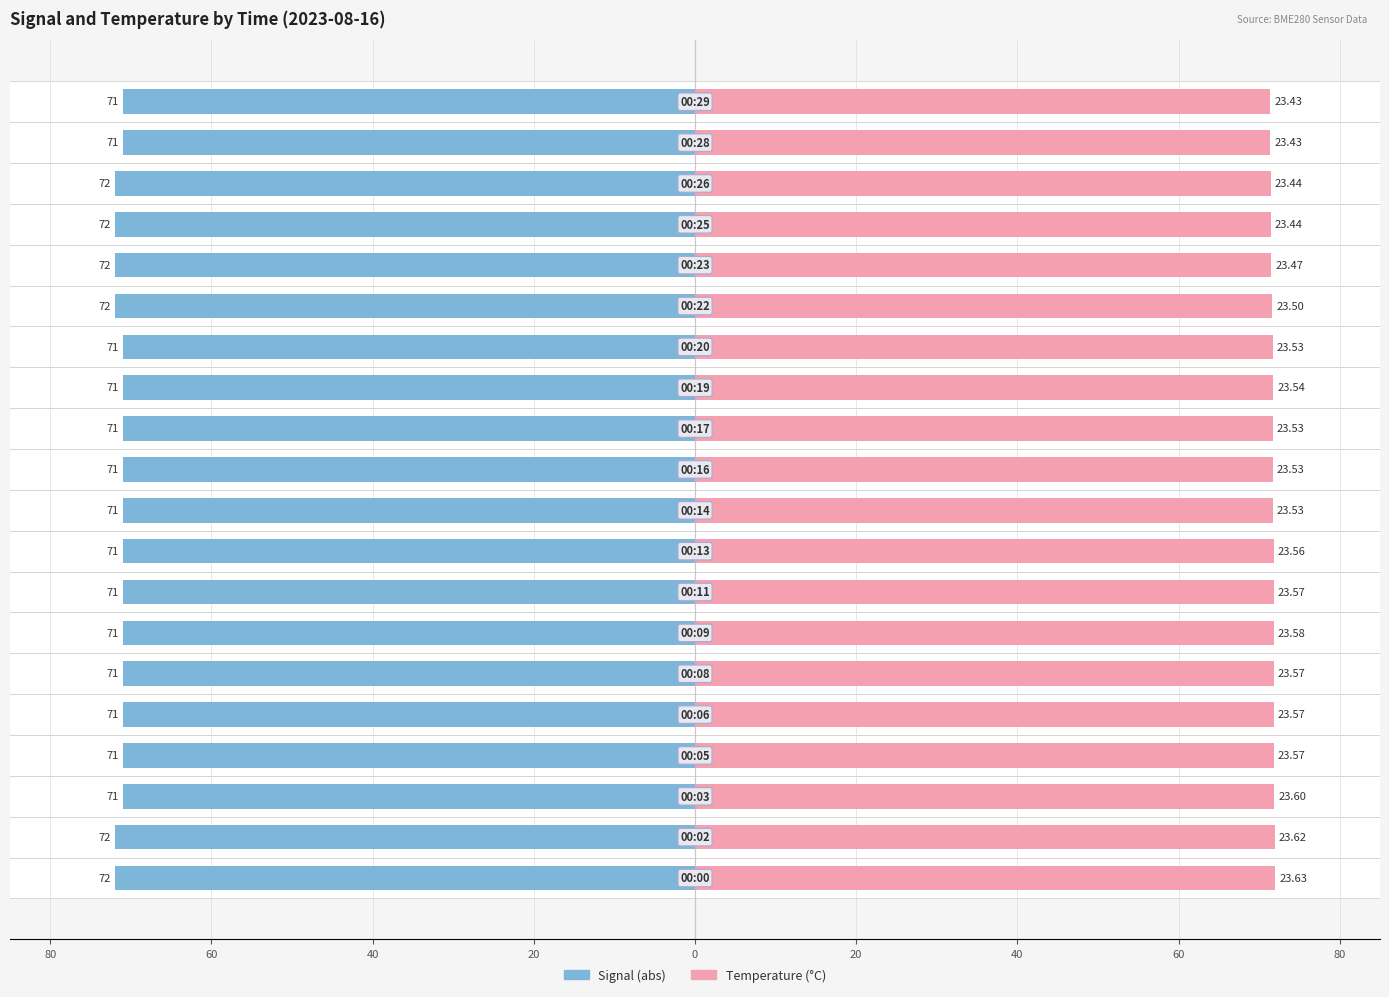

What are all the series names shown in the legend?

Signal (abs), Temperature